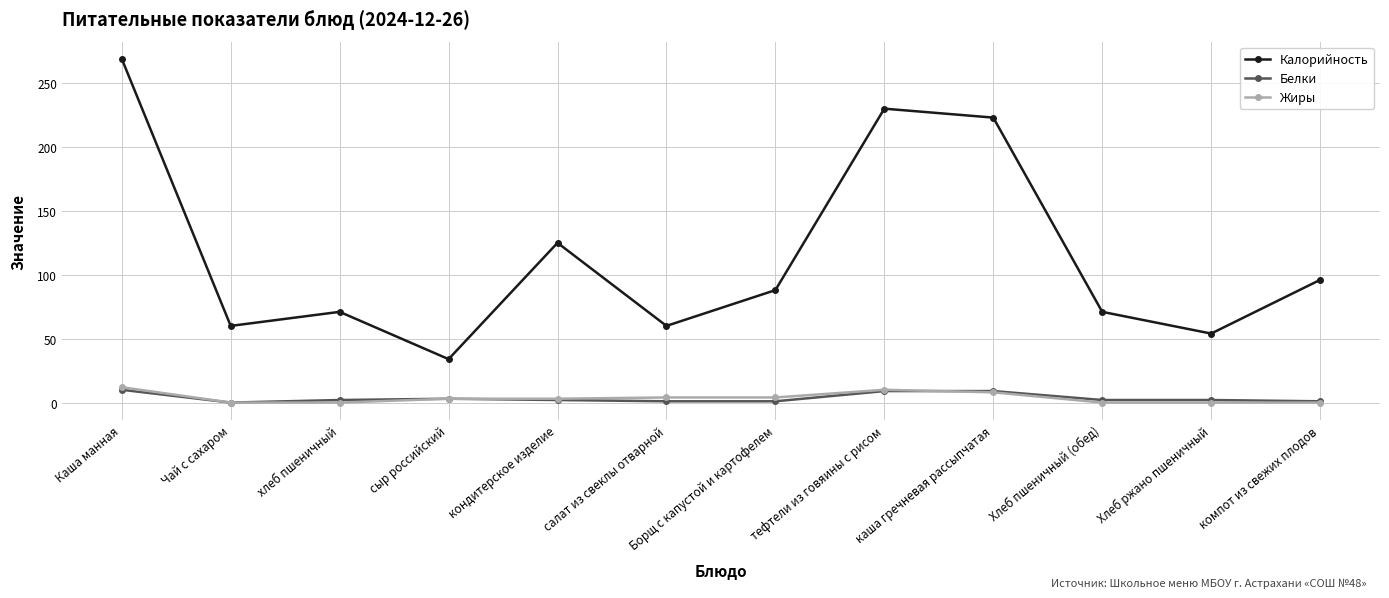

What is the total value across all series at Хлеб ржано пшеничный?

56